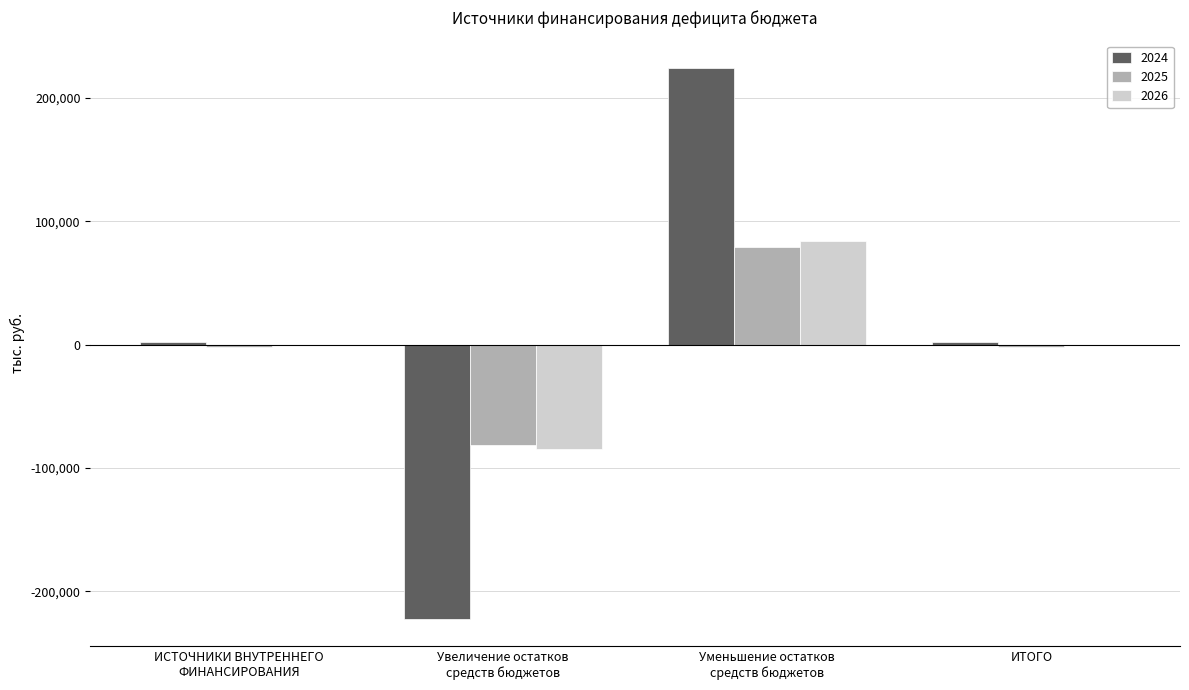

Reading left to right, what are all the values shown in this chart?

2024: 1903.3	-222387.7	224291.0	1903.3
2025: -1739.5	-81193.1	79453.6	-1739.5
2026: -103.3	-84423.3	84320.0	-103.3